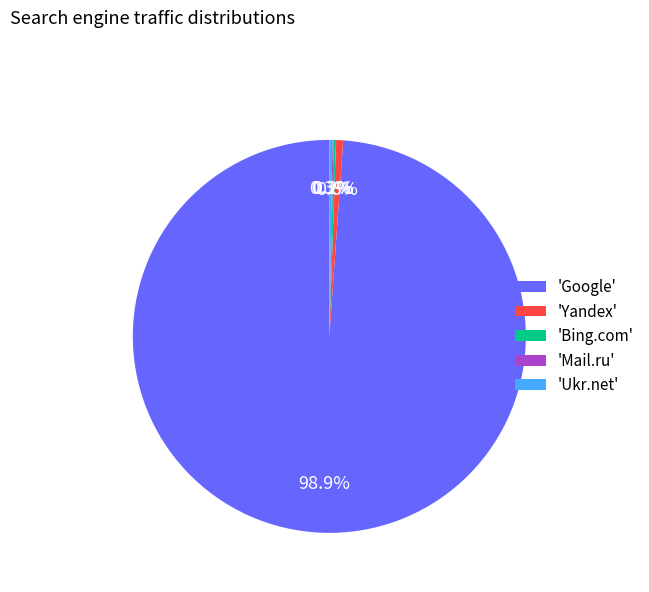

What is the largest slice in the pie chart?

'Google'